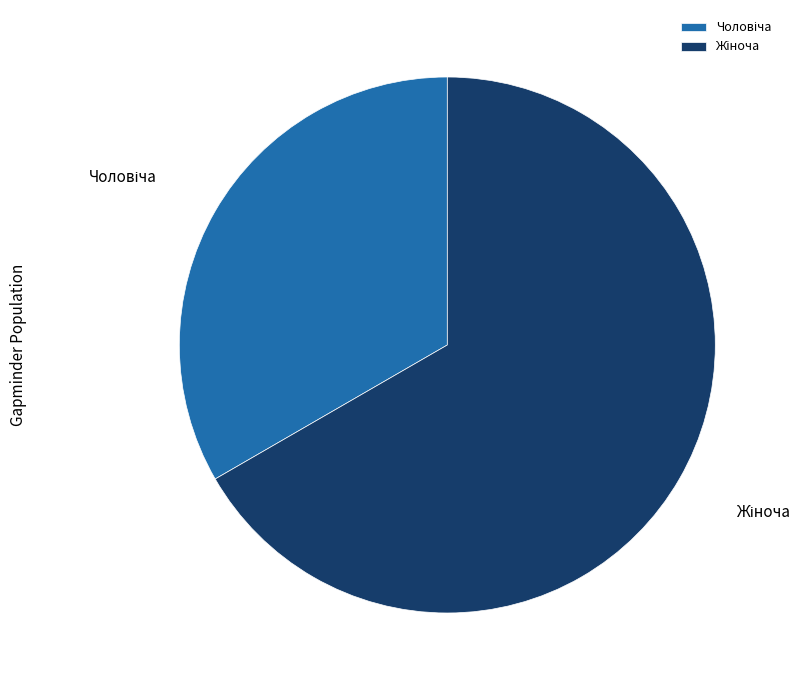

Is there any slice that represents more than half of the pie?

Yes